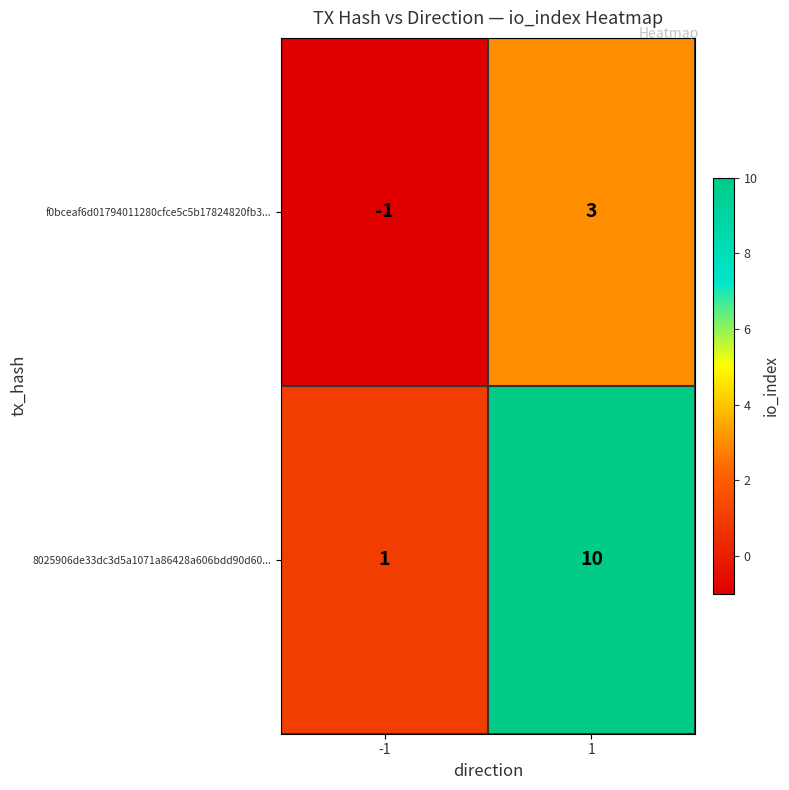

At 1, list the series in order from smallest to largest.

f0bceaf6d01794011280cfce5c5b17824820fb3..., 8025906de33dc3d5a1071a86428a606bdd90d60...